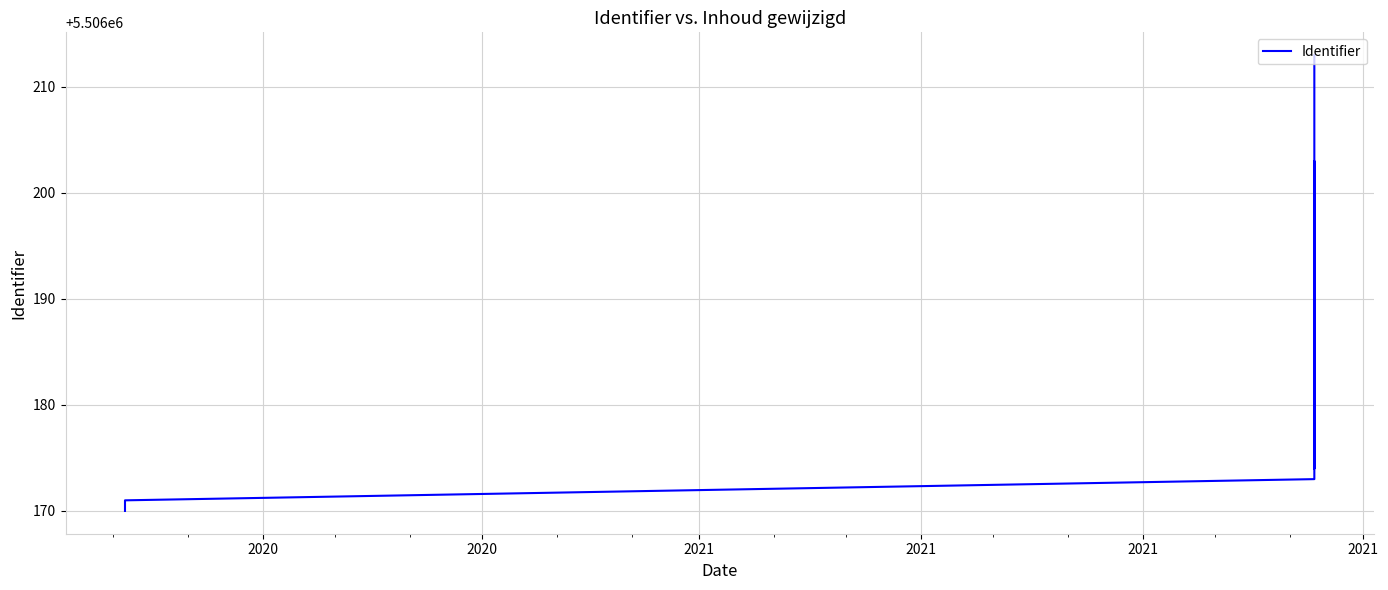

What is the value of the 11th point from the left?

5506189